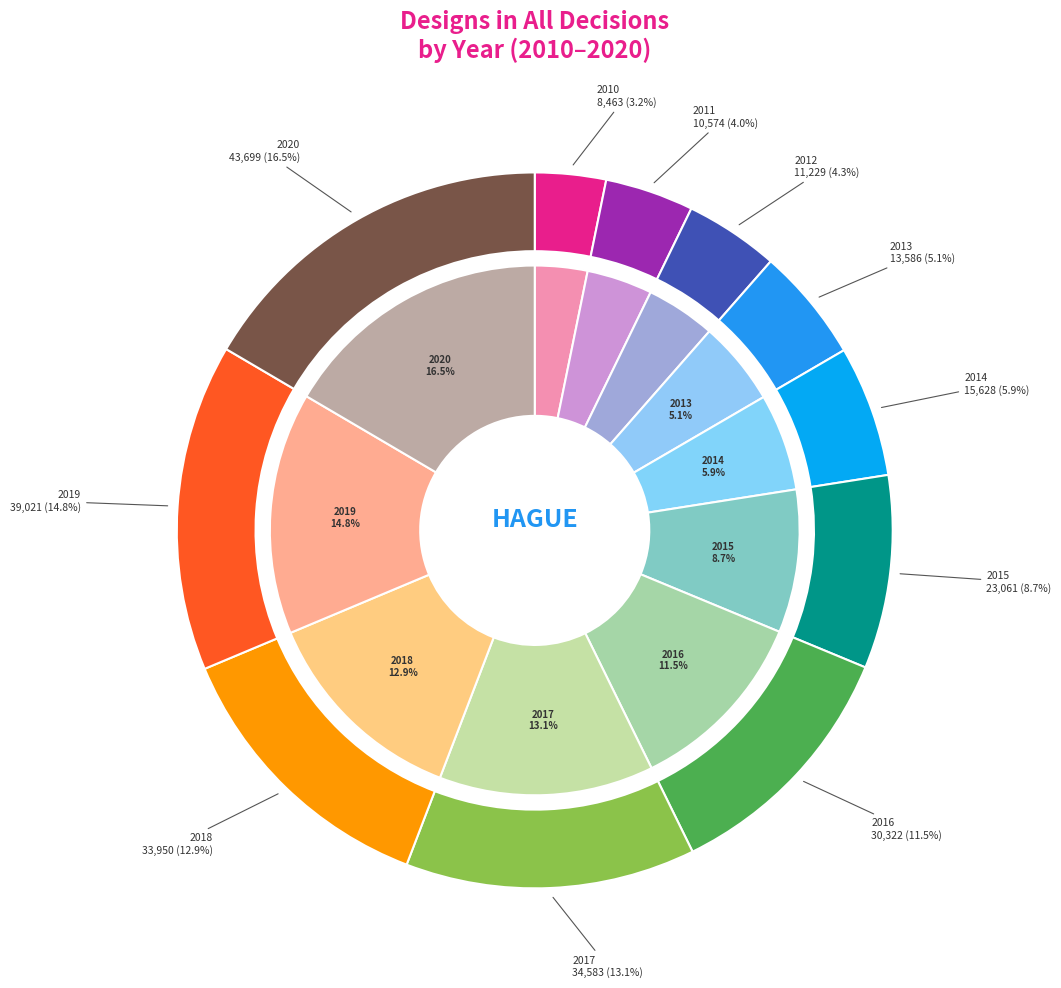

Count the number of slices in the pie.

11